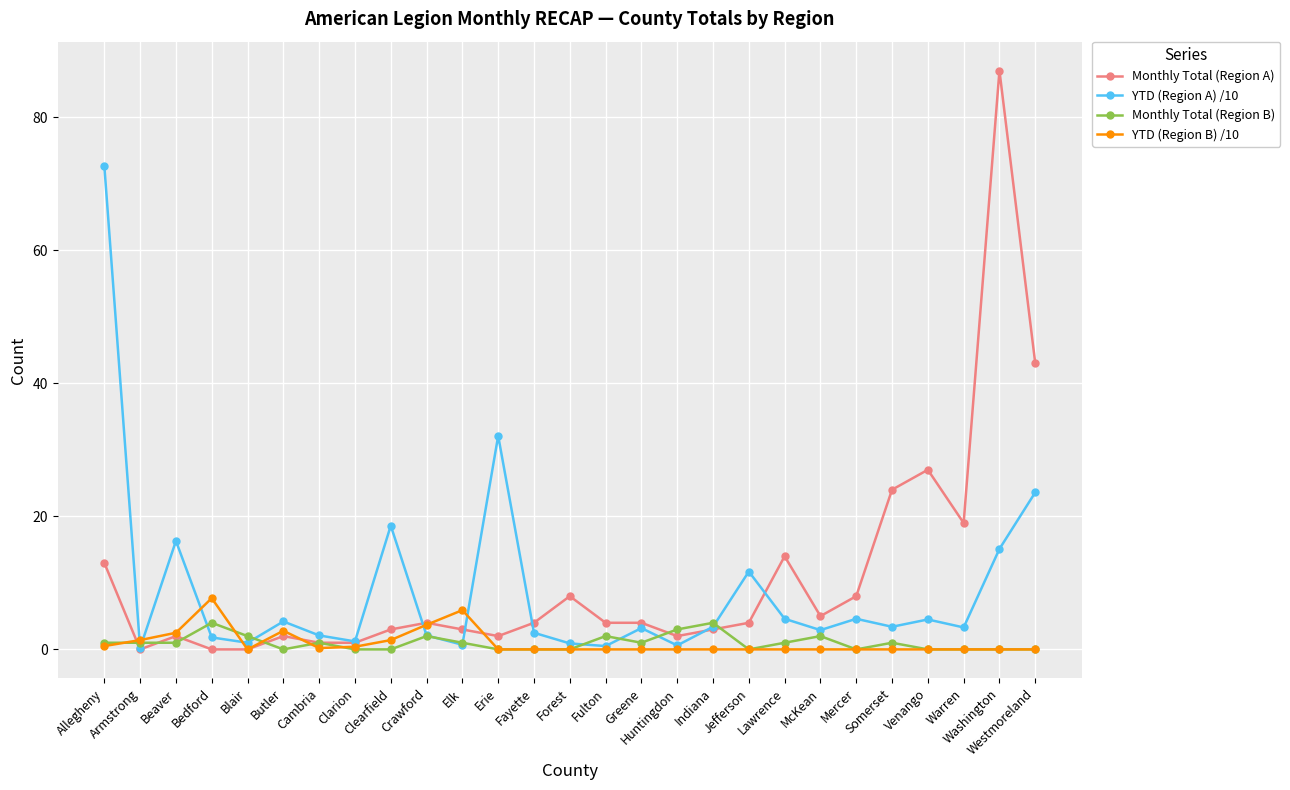

What is the label of the 6th point from the left?

Butler